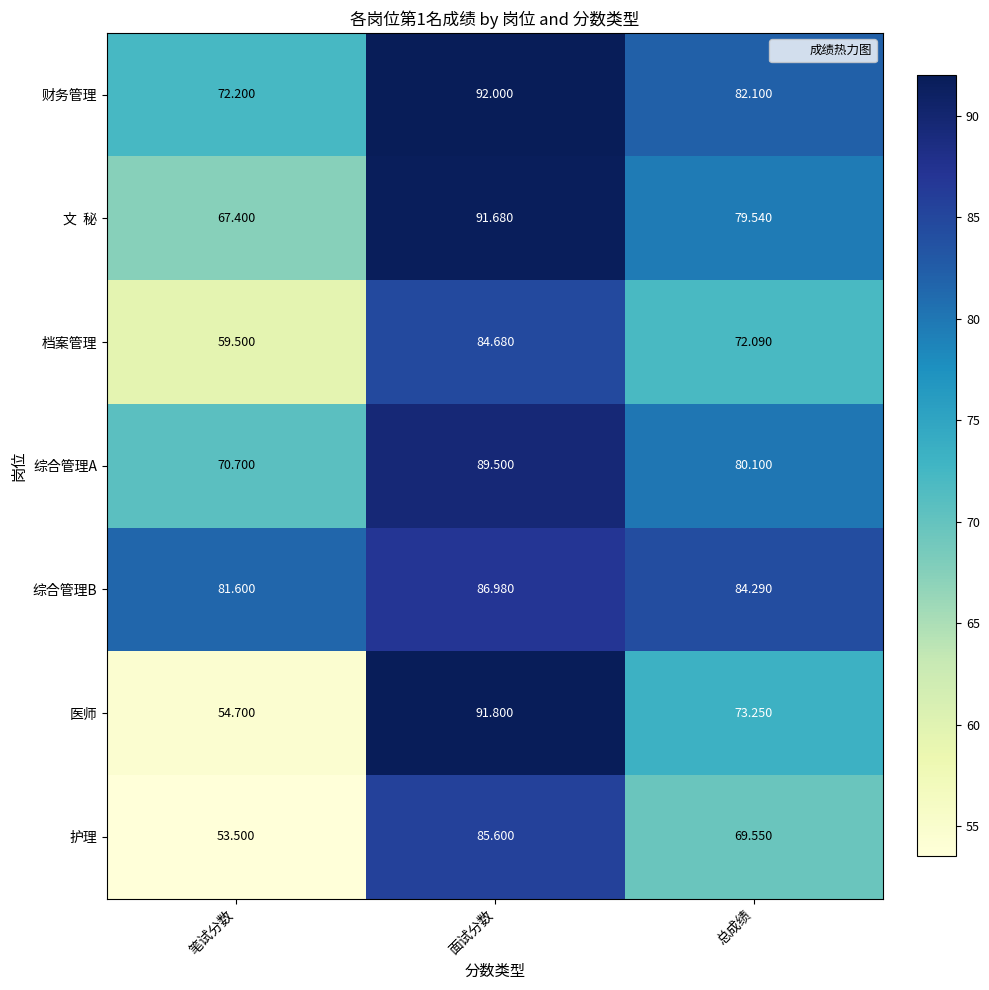

Between 笔试分数 and 总成绩, which series saw the biggest shift?

医师